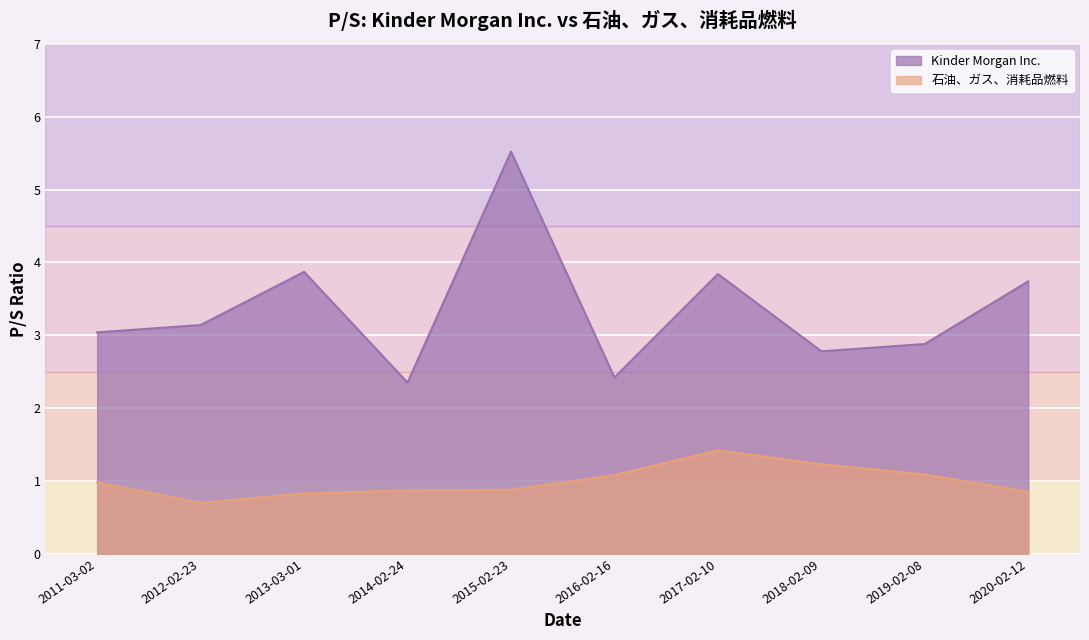

At 2018-02-09, list the series in order from largest to smallest.

Kinder Morgan Inc., 石油、ガス、消耗品燃料